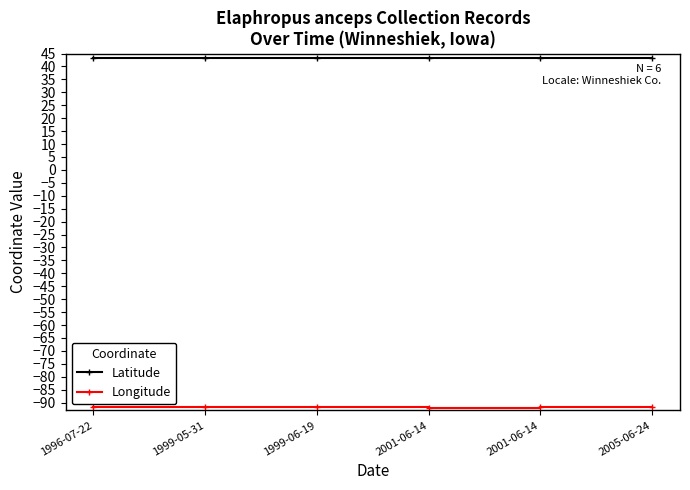

Reading left to right, what are all the values shown in this chart?

Latitude: 43.3	43.3	43.3	43.1	43.3	43.3
Longitude: -91.8	-91.8	-91.8	-92.0	-91.8	-91.8